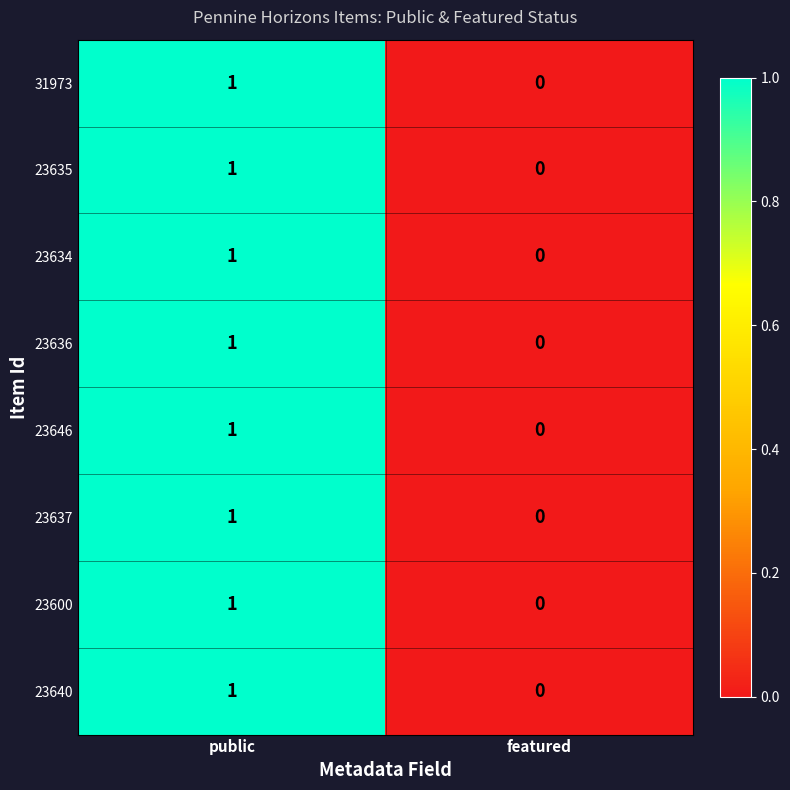

Reading left to right, transcribe all the data shown in this chart.

31973: 1	0
23635: 1	0
23634: 1	0
23636: 1	0
23646: 1	0
23637: 1	0
23600: 1	0
23640: 1	0